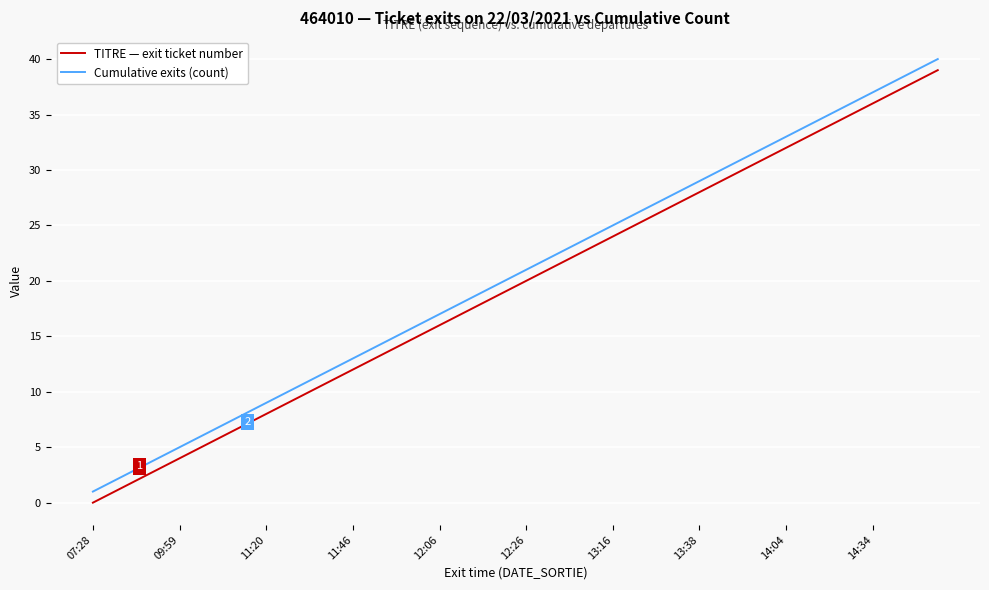

What is the difference between the maximum and minimum values in the TITRE — exit ticket number series?

39